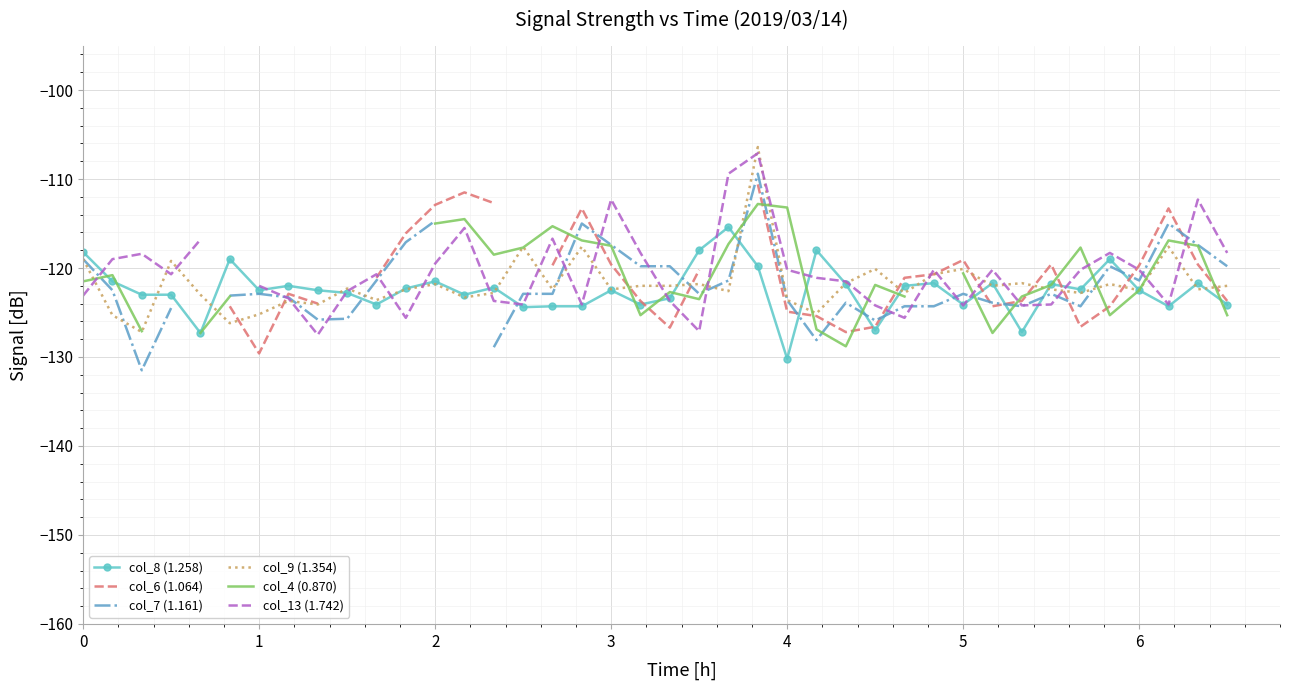

The value of col_9 (1.354) at 3 is -122.4. True or false?

True